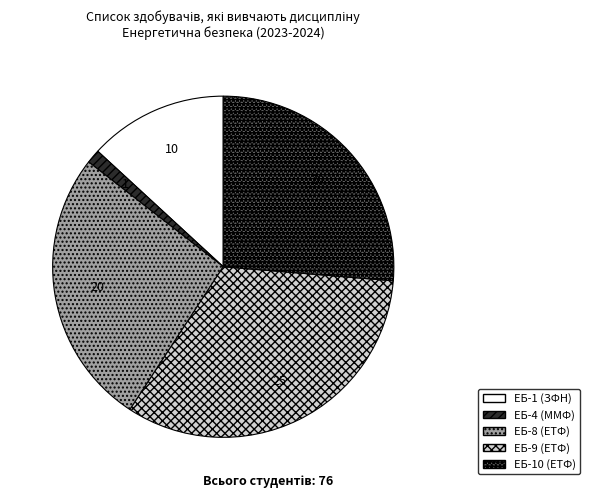

Is ЕБ-8 (ЕТФ) the majority of the pie?

No